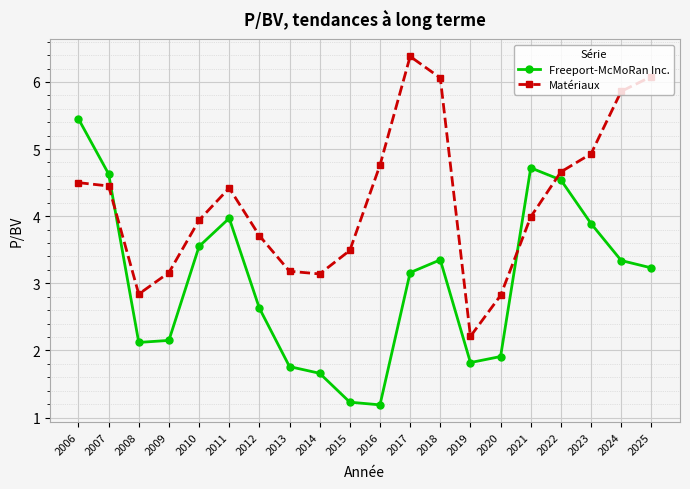

After their last crossing, which series has the higher values: Matériaux or Freeport-McMoRan Inc.?

Matériaux